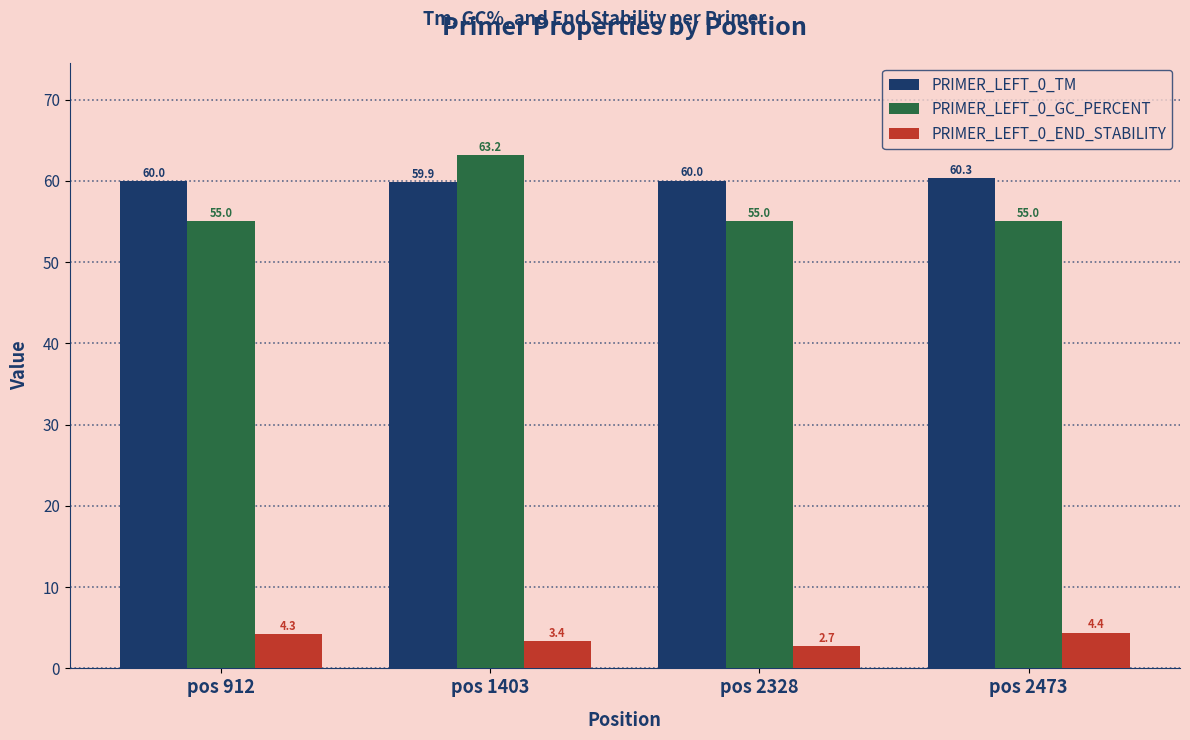

List the series in order of their peak value, highest first.

PRIMER_LEFT_0_GC_PERCENT, PRIMER_LEFT_0_TM, PRIMER_LEFT_0_END_STABILITY